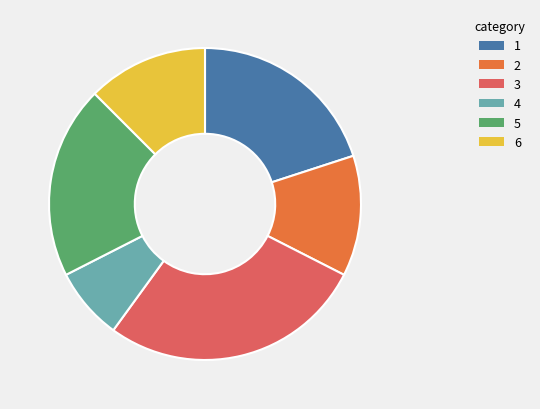

Does 2 represent more than half of the total?

No